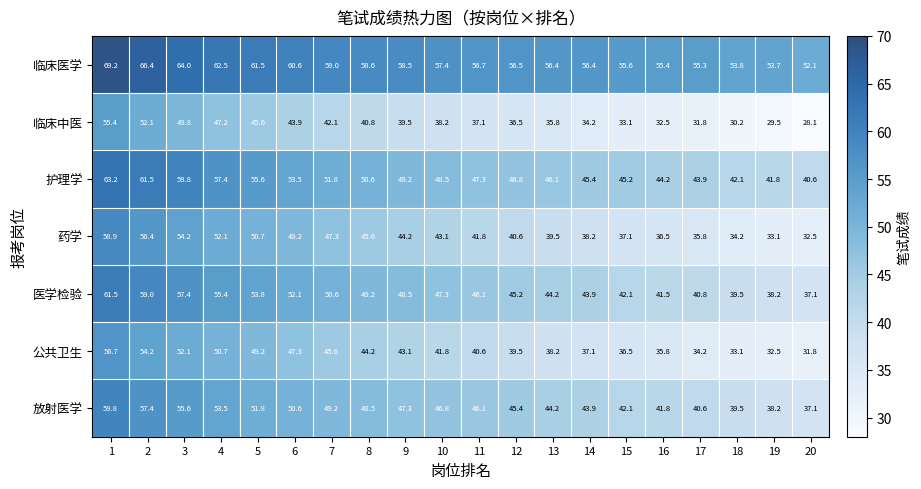

Where is 公共卫生 nearest to the value 44?

8